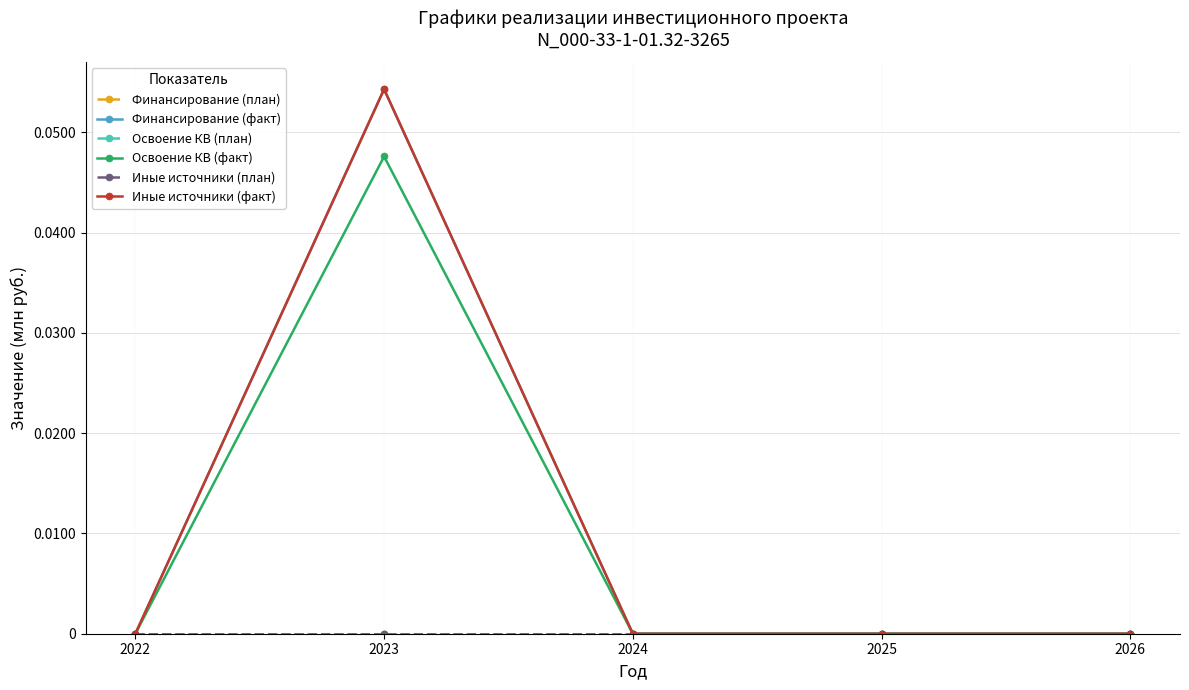

At which category is the sum across all series the highest?

2023